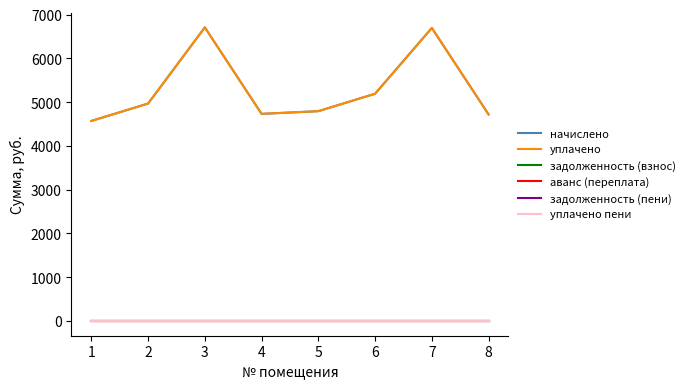

True or false: начислено and уплачено пени intersect in this chart.

False